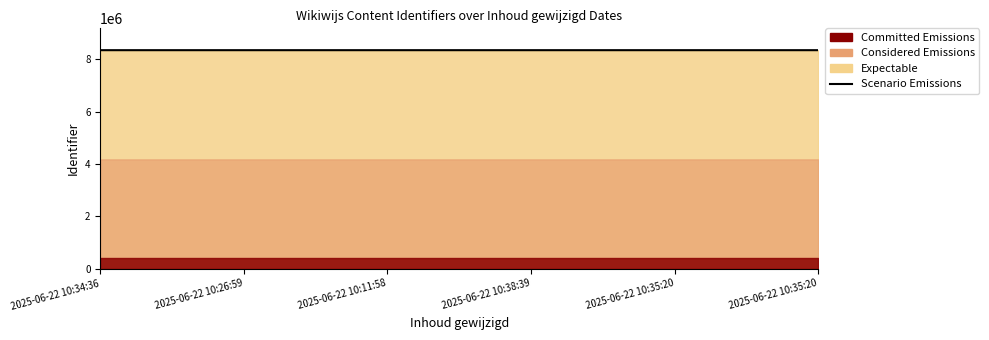

Is it true that the value at 2025-06-22 10:35:20 is 2533378?

False